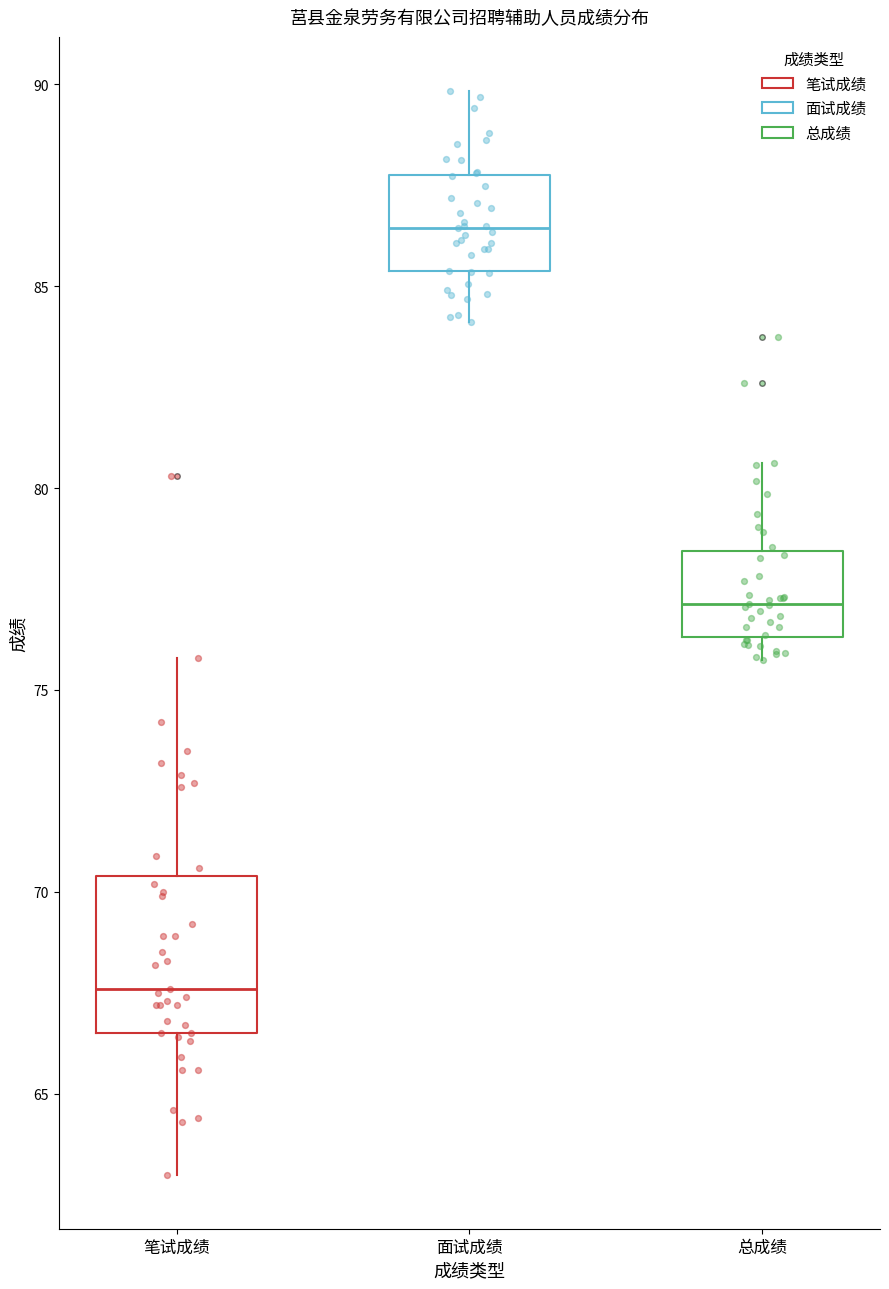

Reading left to right, transcribe this box plot: for each box, give where its median line is, the range the box spans, and where its two whiskers end, as read against the y-axis. The values are not printed on the chart, so give them approximately, as read against the axis.

笔试成绩: median 67.5, box 66.5 to 70.5, whiskers 63.0 to 76.0
面试成绩: median 86.5, box 85.5 to 88.0, whiskers 84.0 to 90.0
总成绩: median 77.0, box 76.5 to 78.5, whiskers 75.5 to 80.5